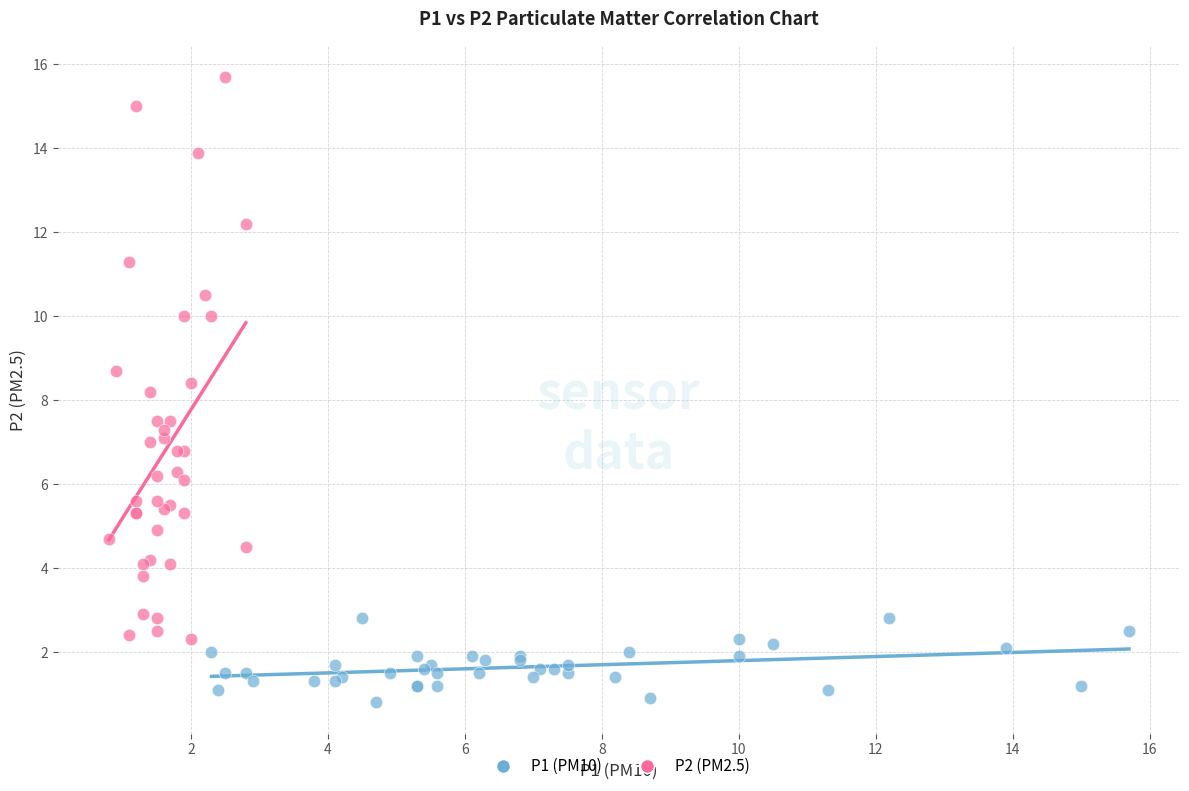

Which series has the widest spread of Y values?

P2 (PM2.5)